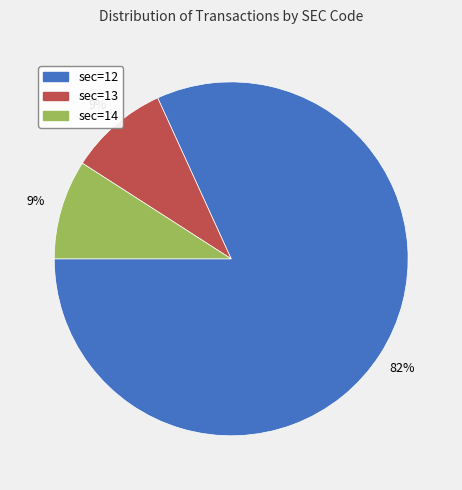

Combined, do sec=13 and sec=14 account for over 50%?

No